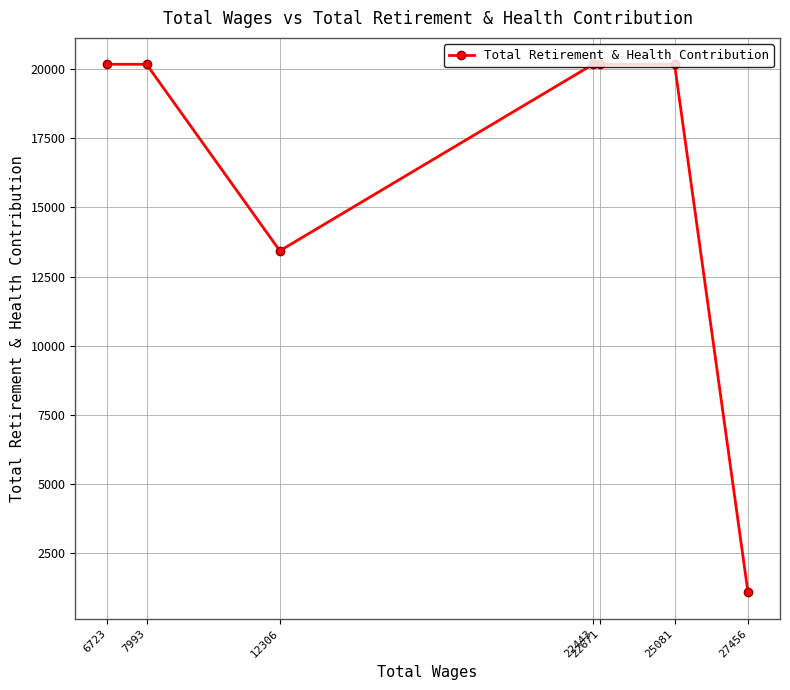

Count the number of categories in the chart.

7